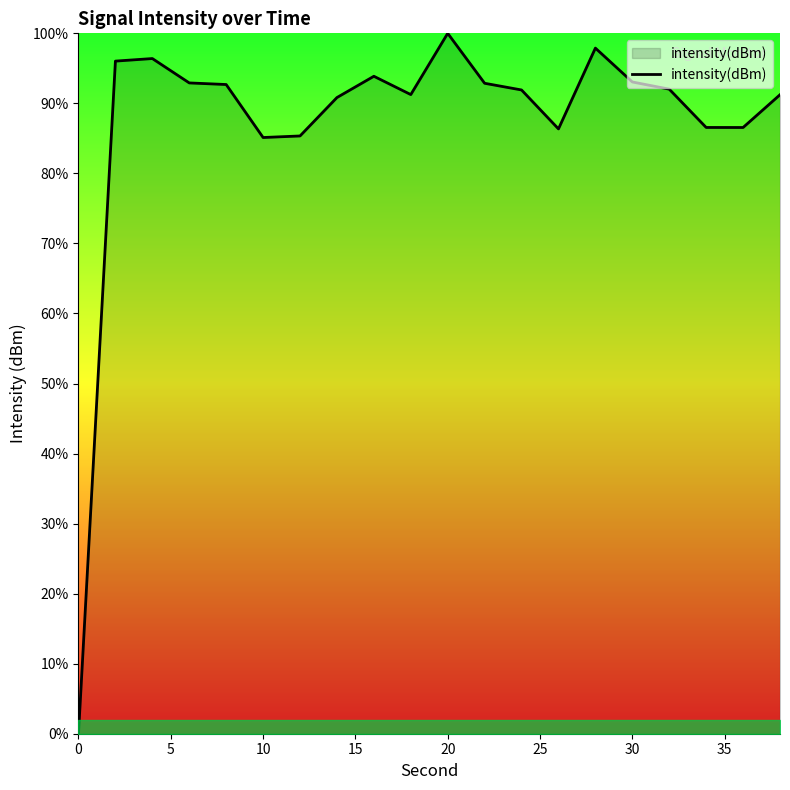

What is the greatest value displayed?

100.0